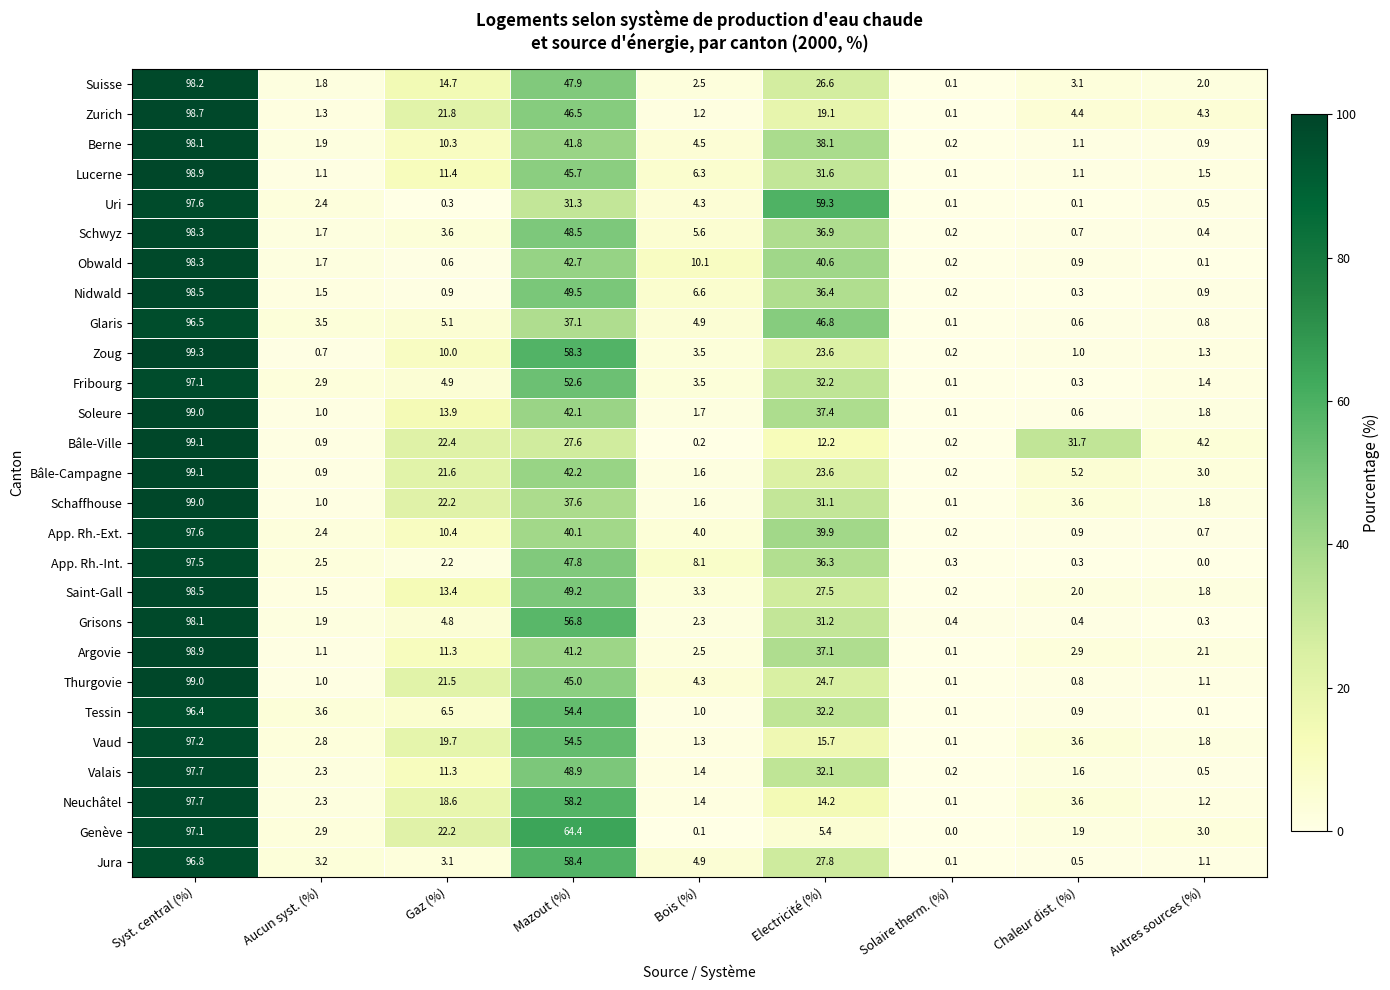

What is the maximum value for Thurgovie?

99.0